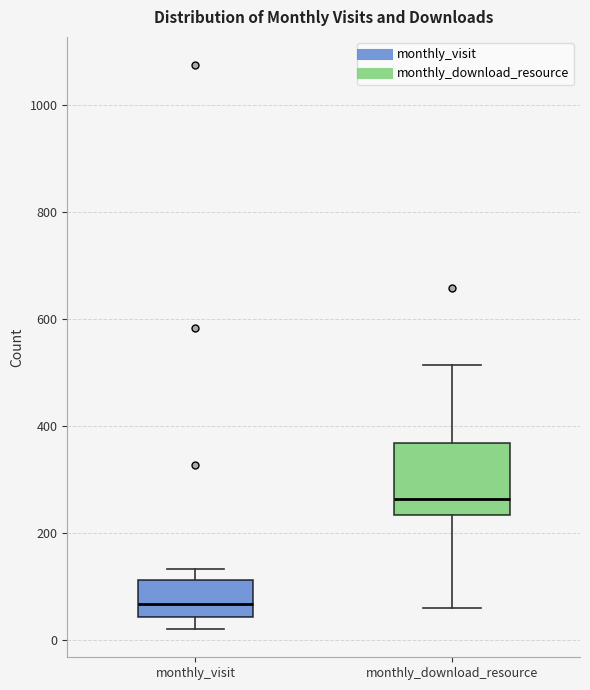

Reading left to right, read every box against the y-axis: the position of its median line, the range the box covers, and the ends of its whiskers. The values are not printed on the chart, so give them approximately, as read against the axis.

monthly_visit: median 60, box 40 to 120, whiskers 20 to 140
monthly_download_resource: median 260, box 240 to 360, whiskers 60 to 520